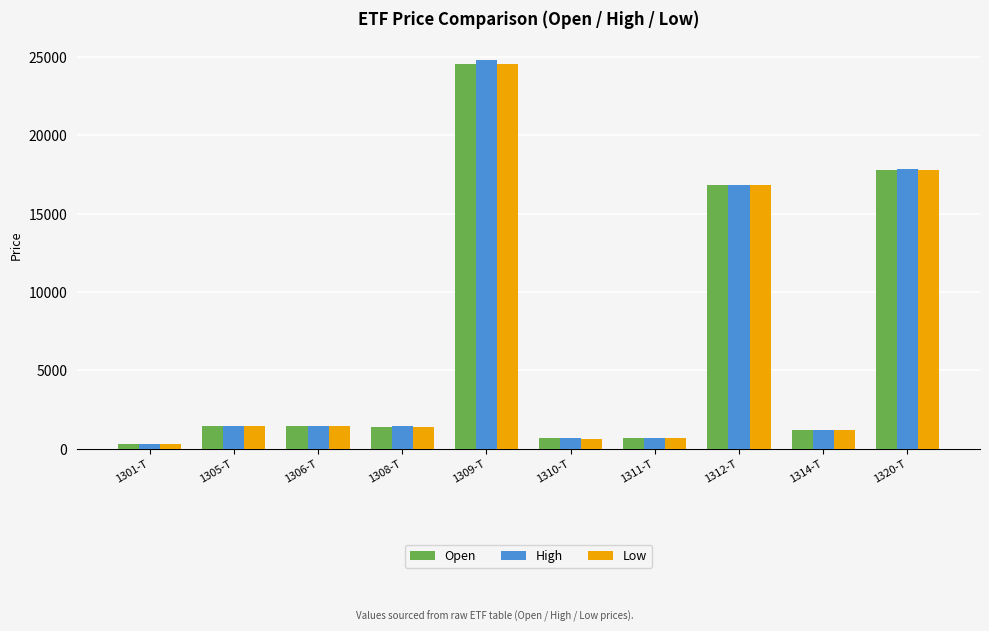

What are all the series names shown in the legend?

Open, High, Low